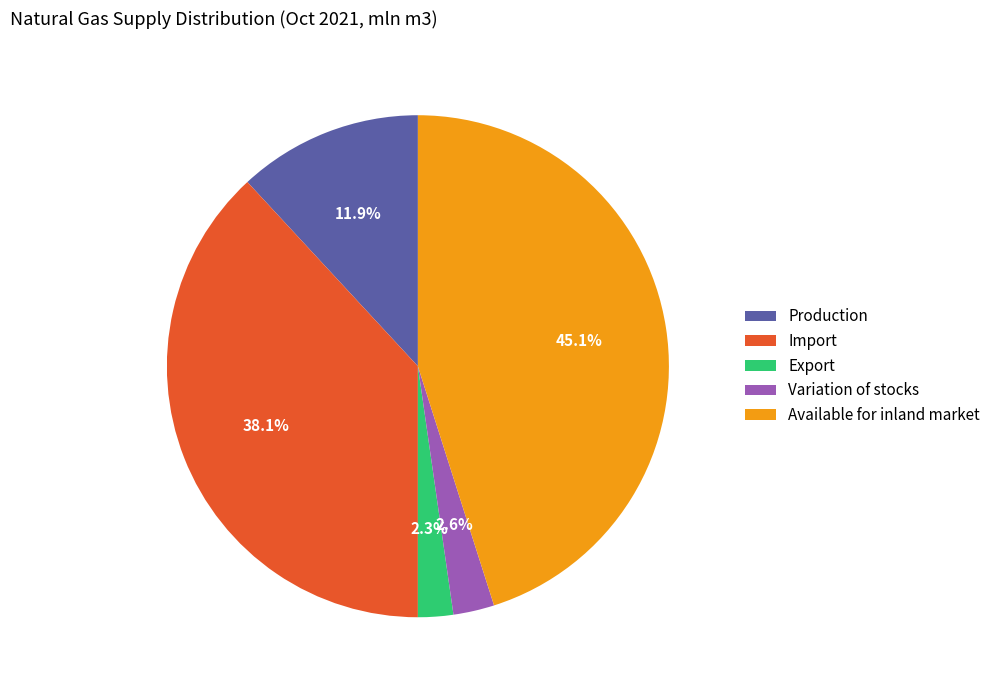

Between Export and Available for inland market, which is larger?

Available for inland market